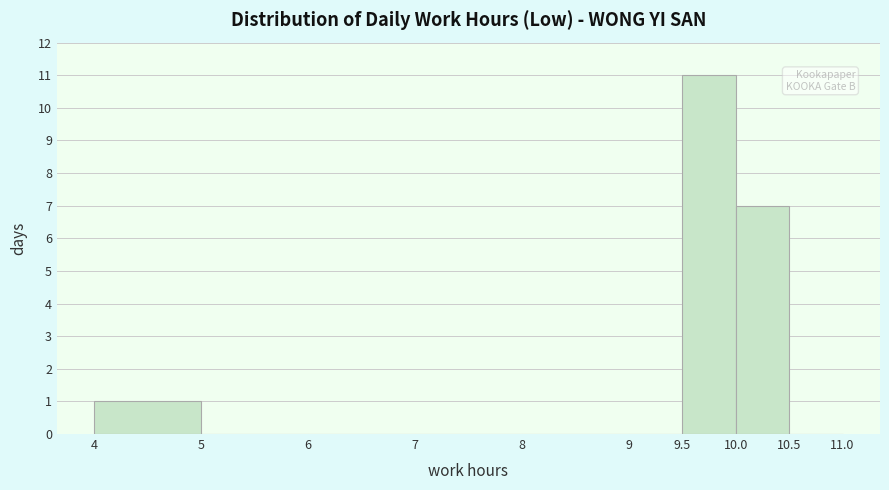

How tall is the bar that spans 10.0 to 10.5 on the x-axis? The values are not printed on the chart, so give them approximately, as read against the axis.

7